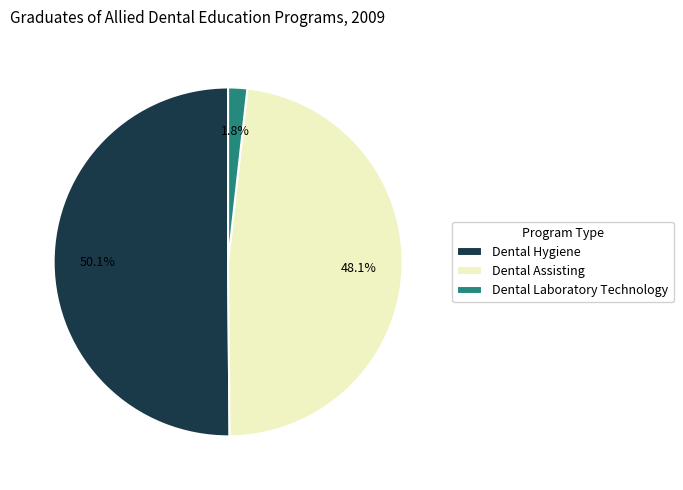

What is the smallest slice in the pie chart?

Dental Laboratory Technology